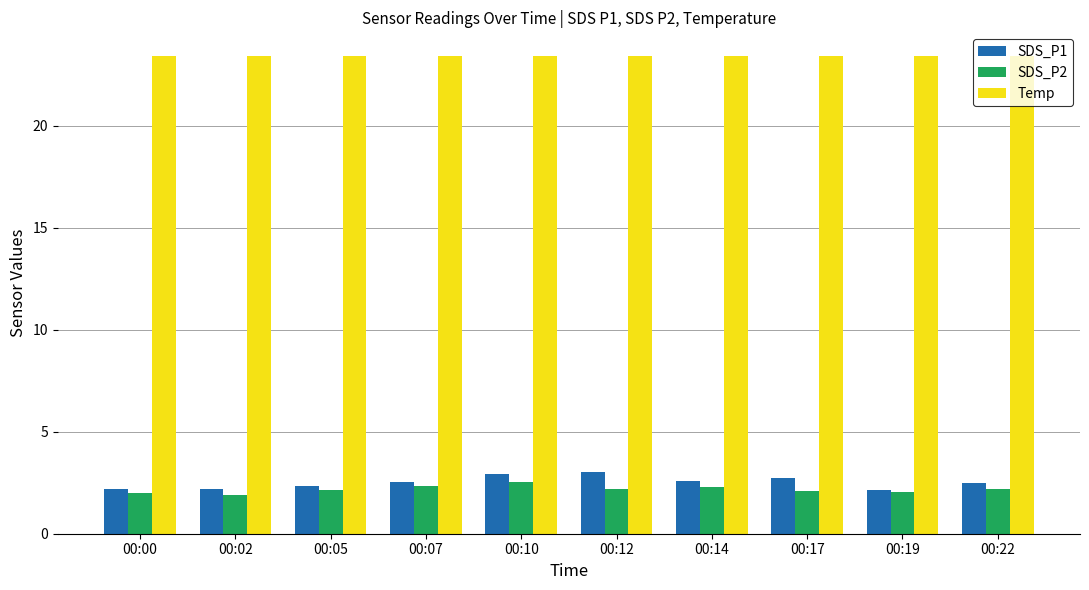

What is the difference between the second highest and second lowest values in the SDS_P2 series?

0.3